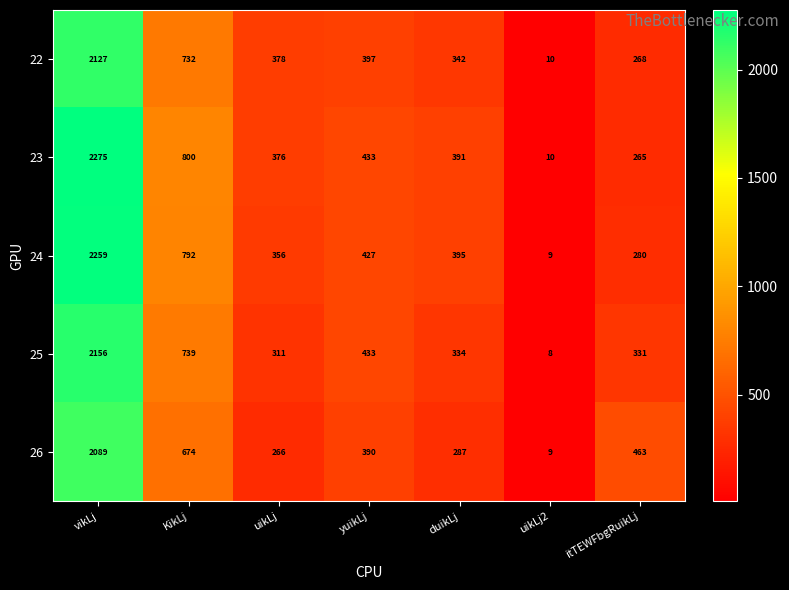

The value of 24 at vikLj is 560. True or false?

False